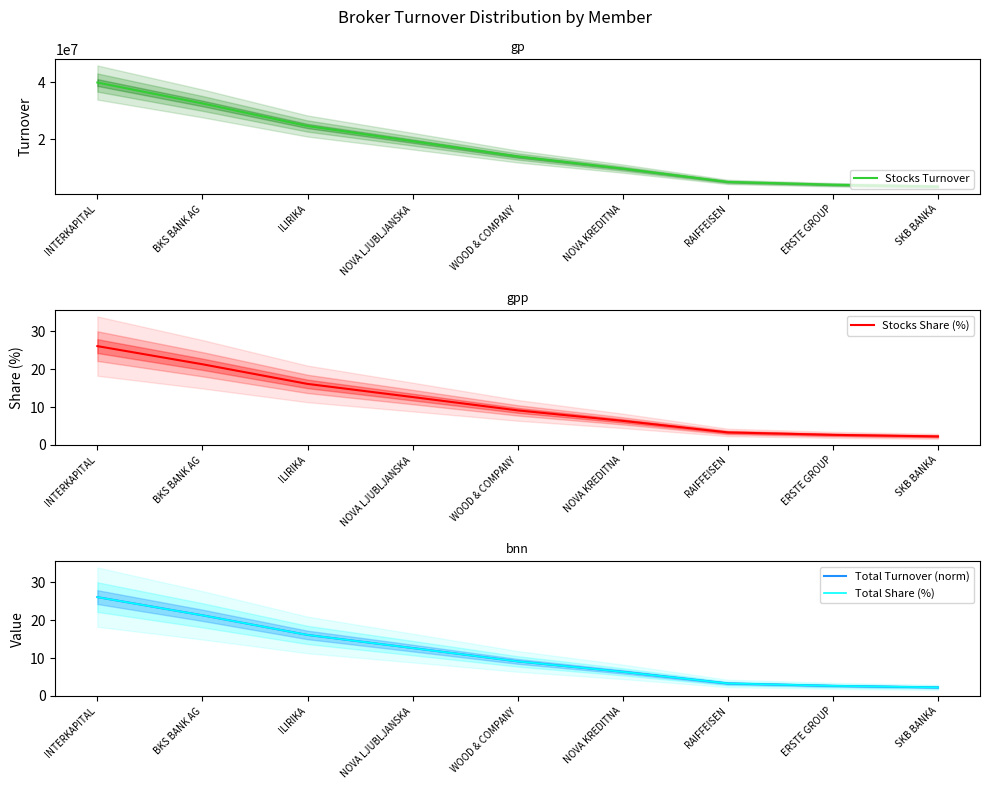

What is the maximum value shown in the chart?

39830148.1